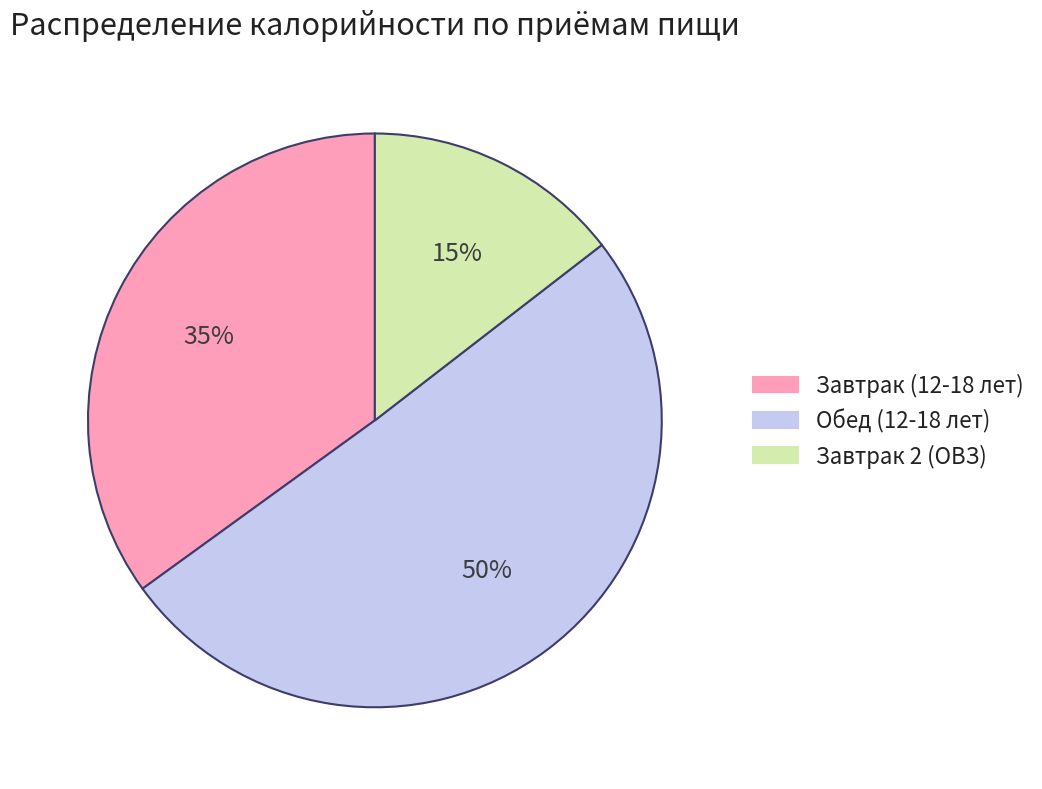

Combined, do Завтрак 2 (ОВЗ) and Обед (12-18 лет) account for over 50%?

Yes